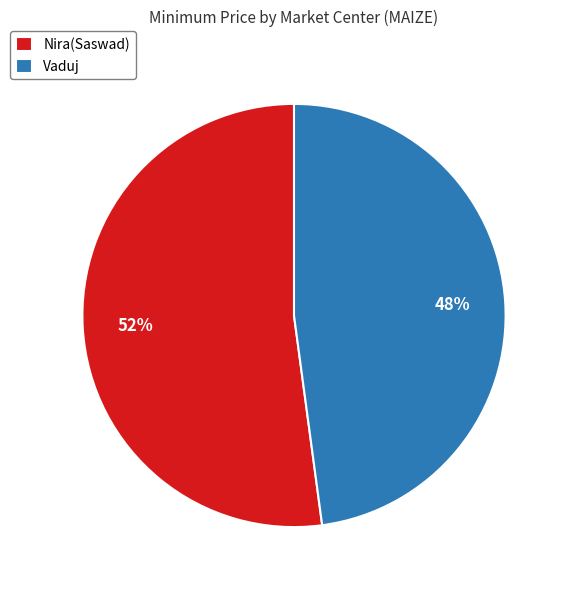

How many segments does this pie chart have?

2